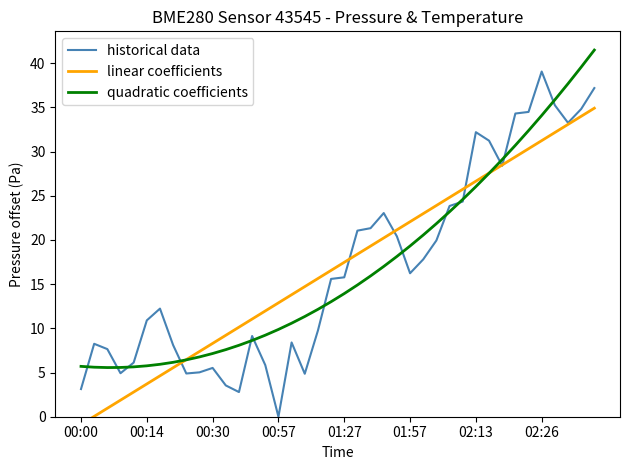

Is it true that historical data equals 14.8 at 00:57?

False